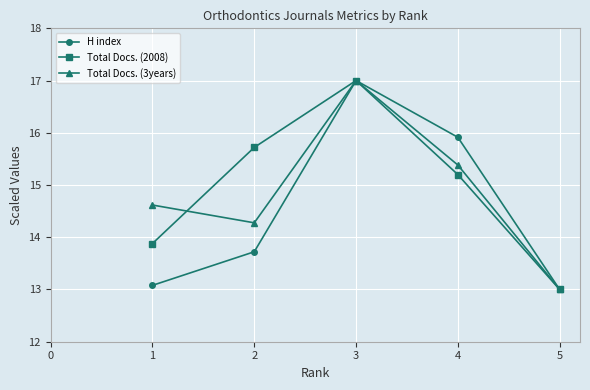

How many data points does each series have?

5